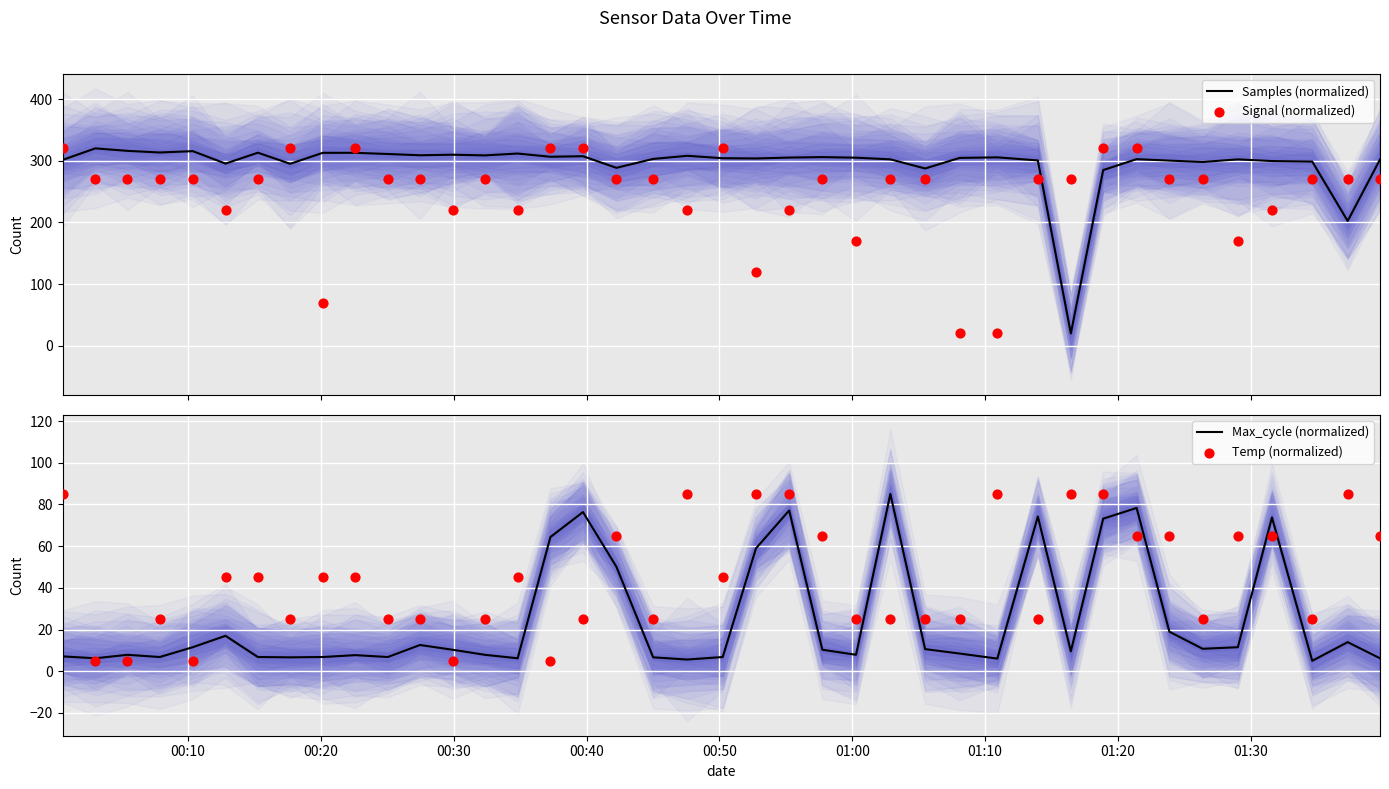

What is the highest value of the Samples (normalized) series?

320.0